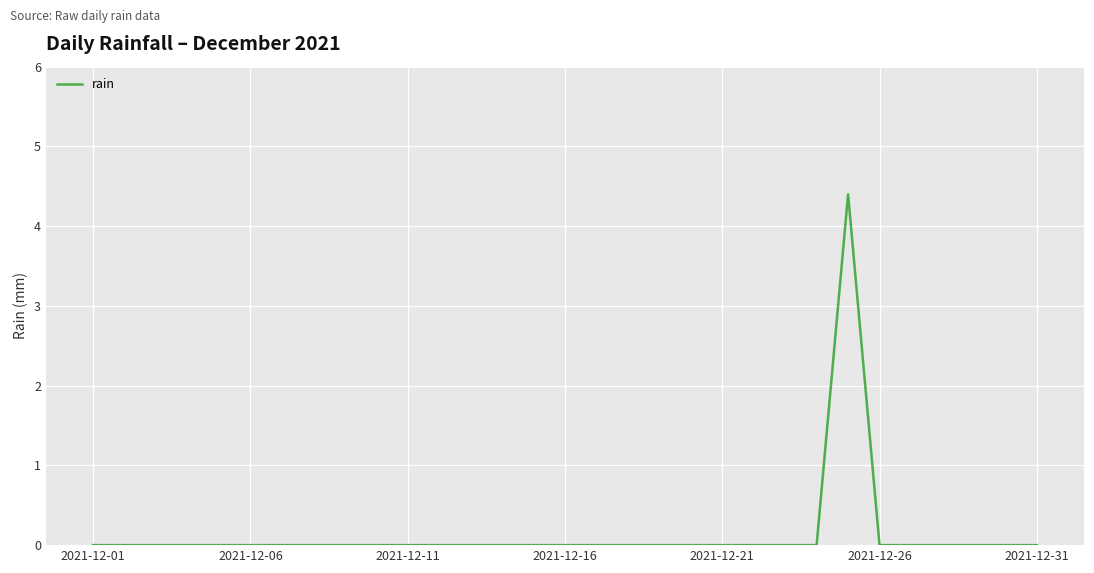

How many lines are shown in the chart?

1